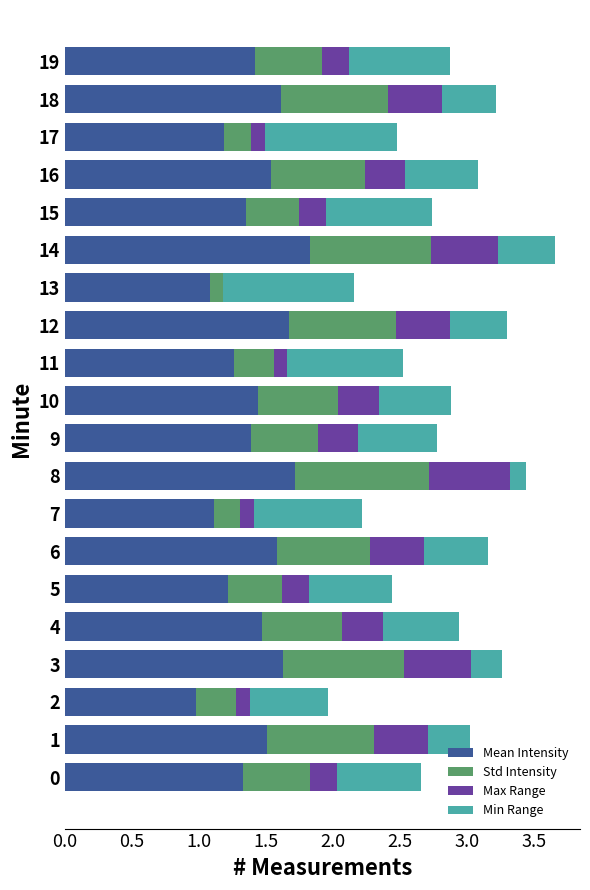

What is the total value across all series at 0?

2.7